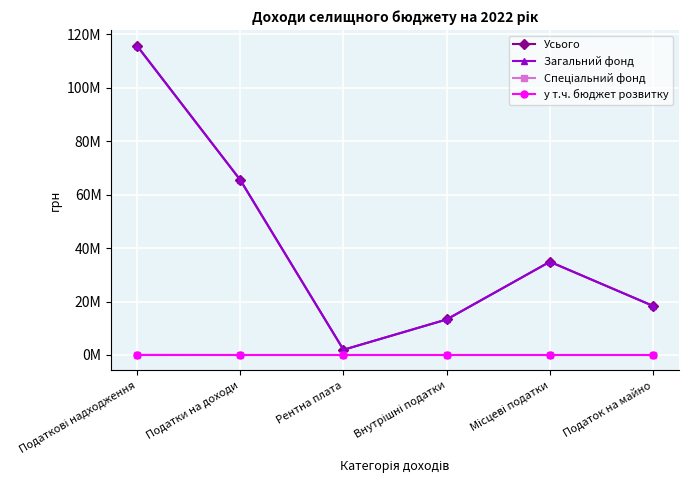

True or false: Загальний фонд and у т.ч. бюджет розвитку cross at least once.

False